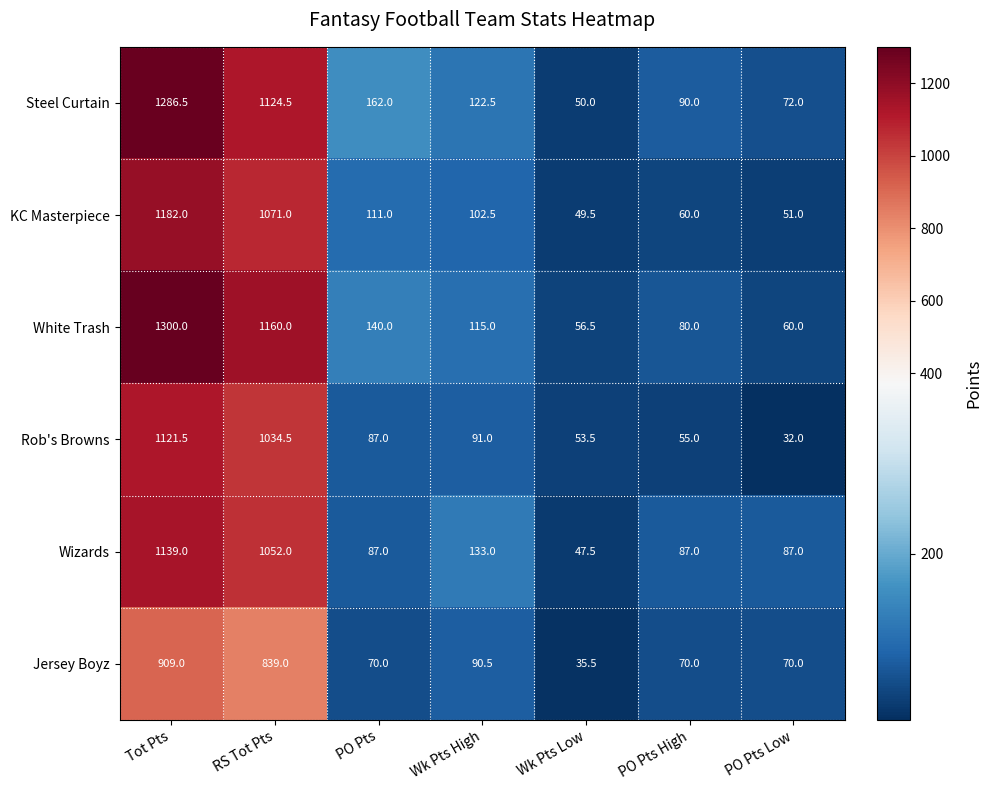

At which label is White Trash closest to 678?

RS Tot Pts